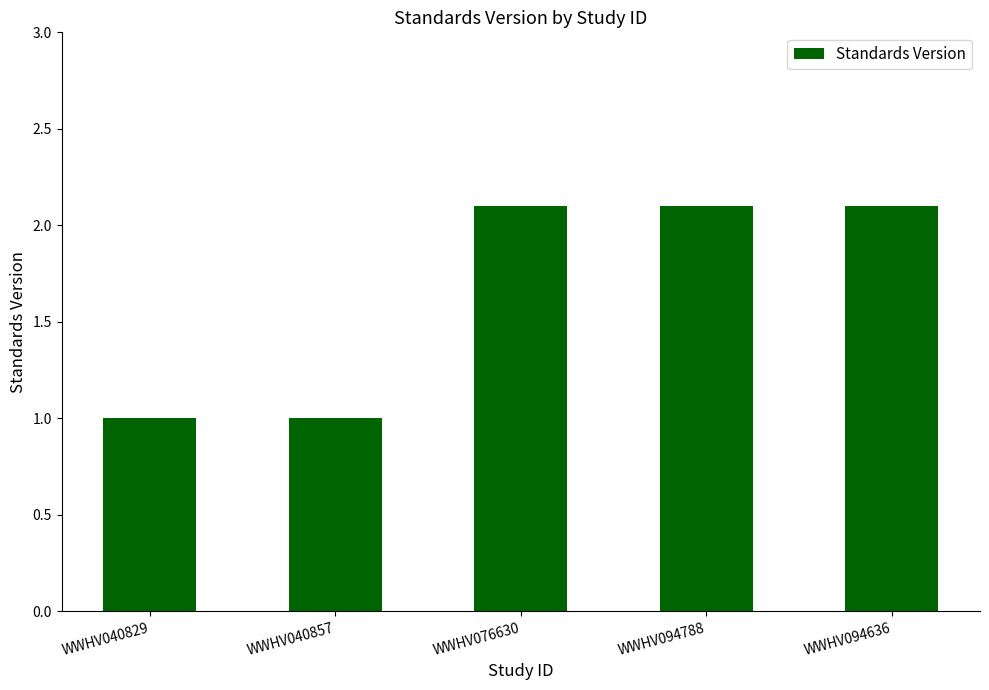

What position from the left is WWHV094636?

5